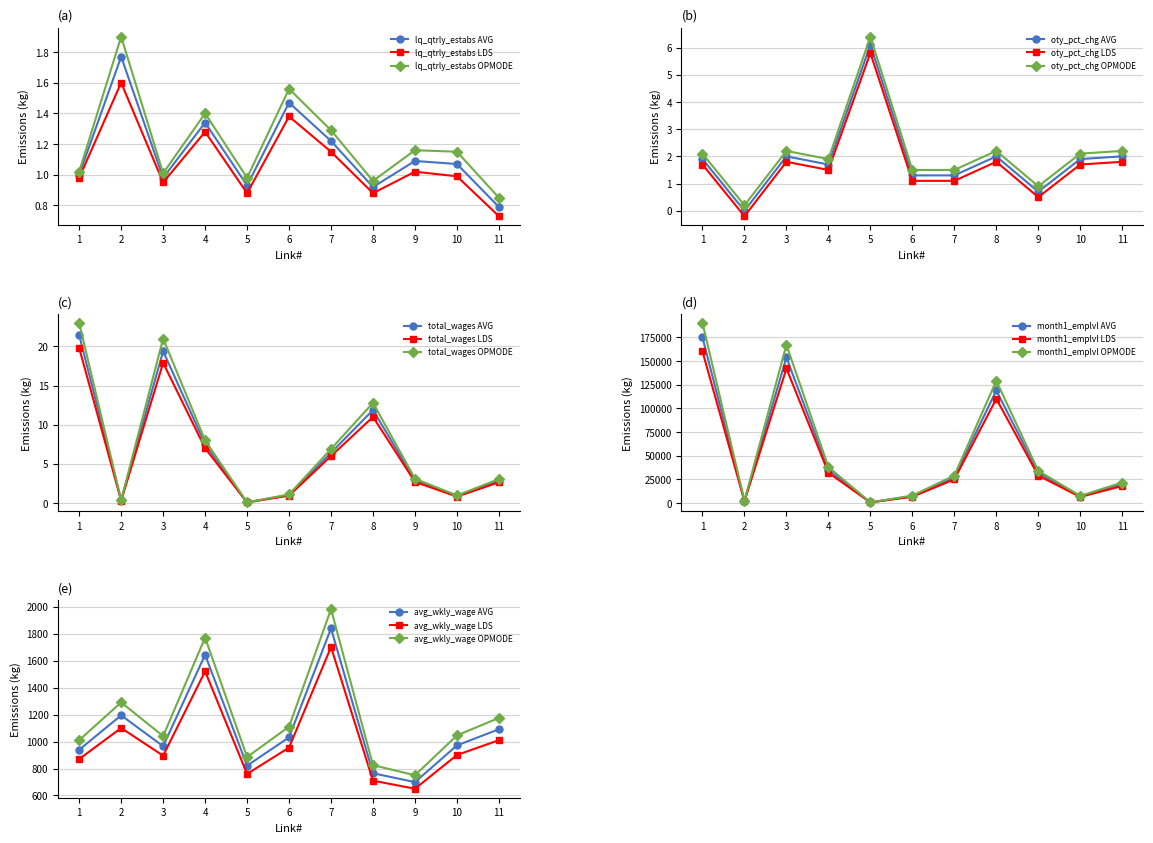

Is it true that total_qtrly_wages equals 0.9 at 10?

True